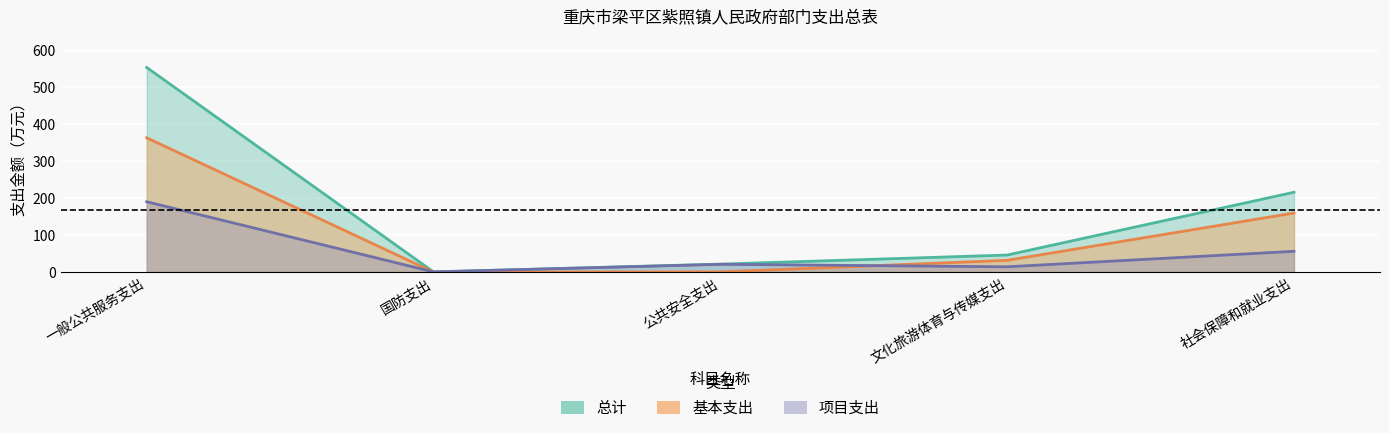

In 项目支出, how many points are higher than both neighbors (excluding endpoints)?

1